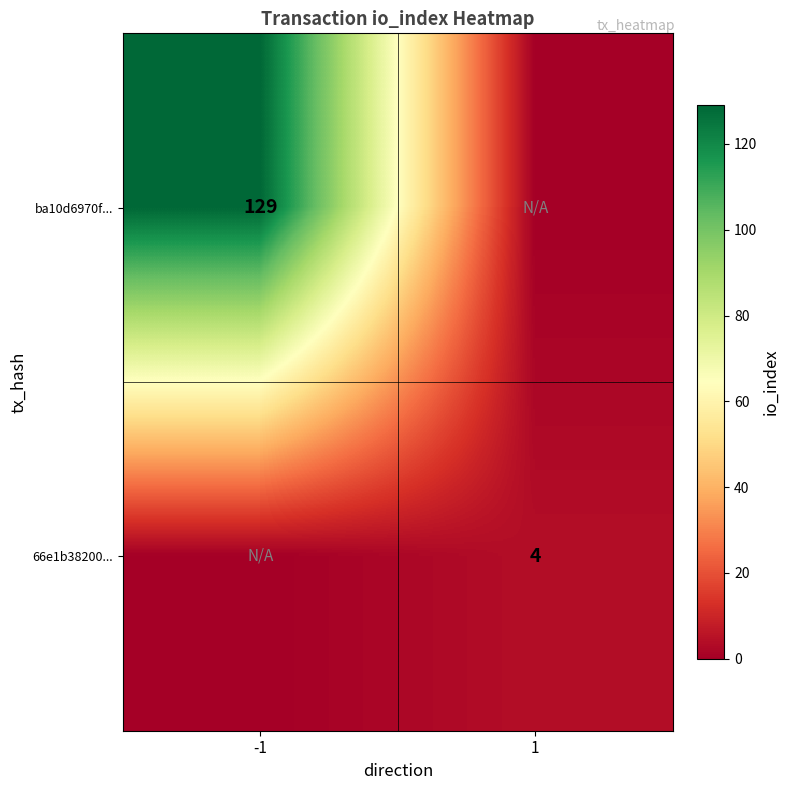

Is it true that ba10d6970f... equals 129 at -1?

True